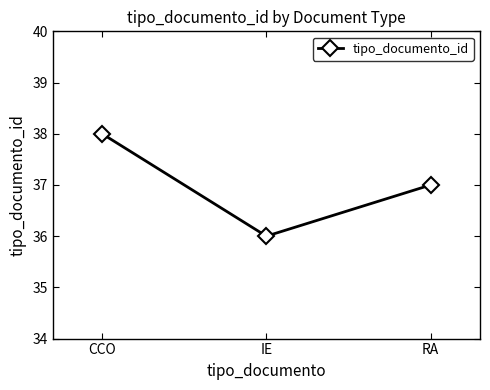

What is the label of the 2nd point from the right?

IE